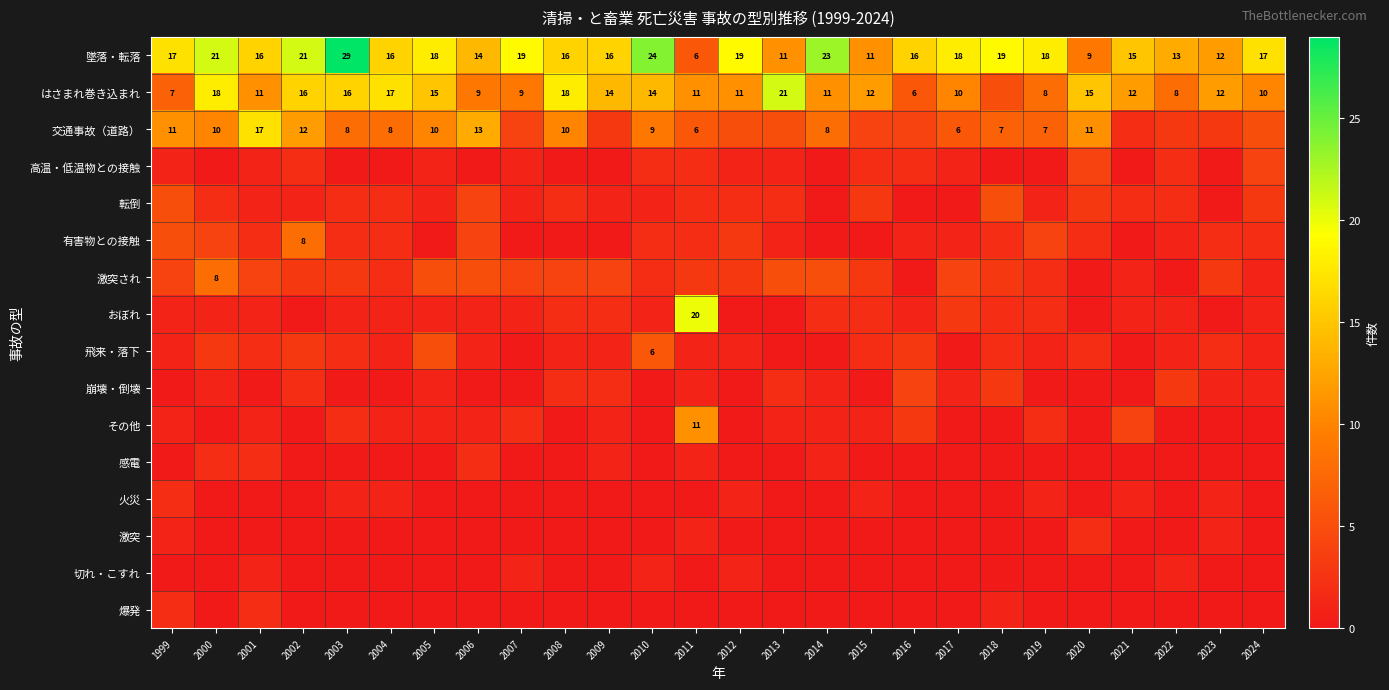

What is the sum of the はさまれ巻き込まれ values at 2008 and 2019?

26